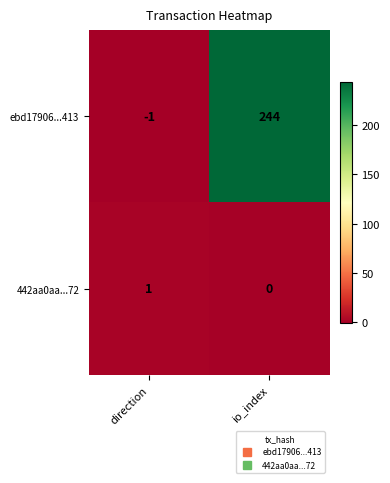

Where is 442aa0aa...72 nearest to the value 0?

io_index